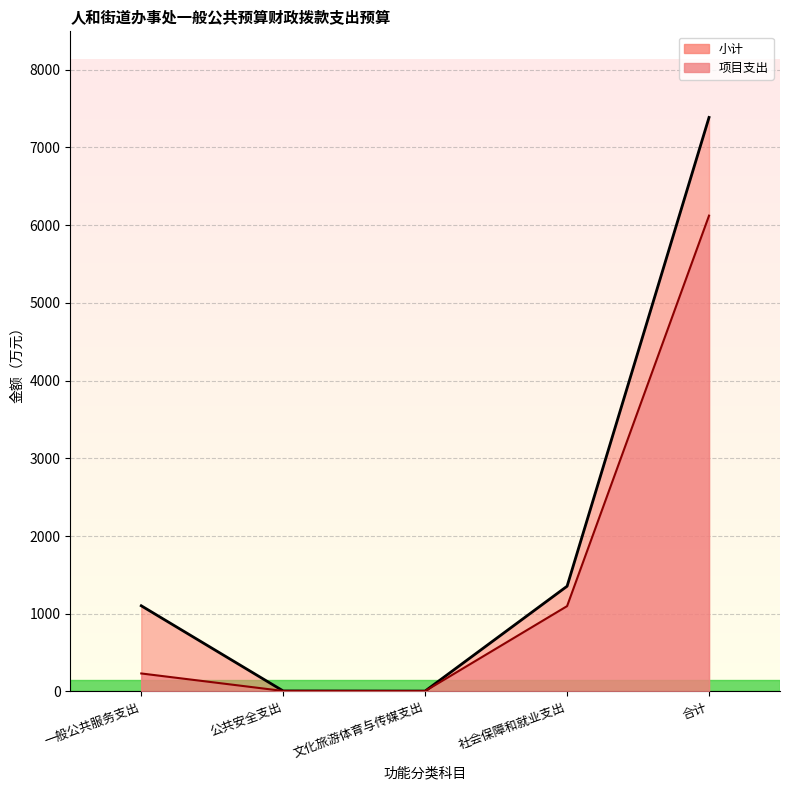

What is the difference between the highest and lowest values at 合计?

1263.4